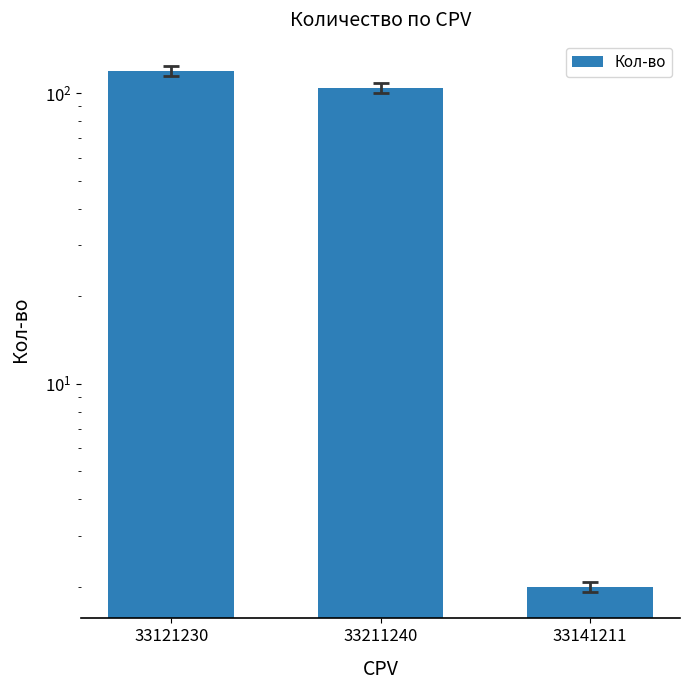

What is the sum of all values?

225